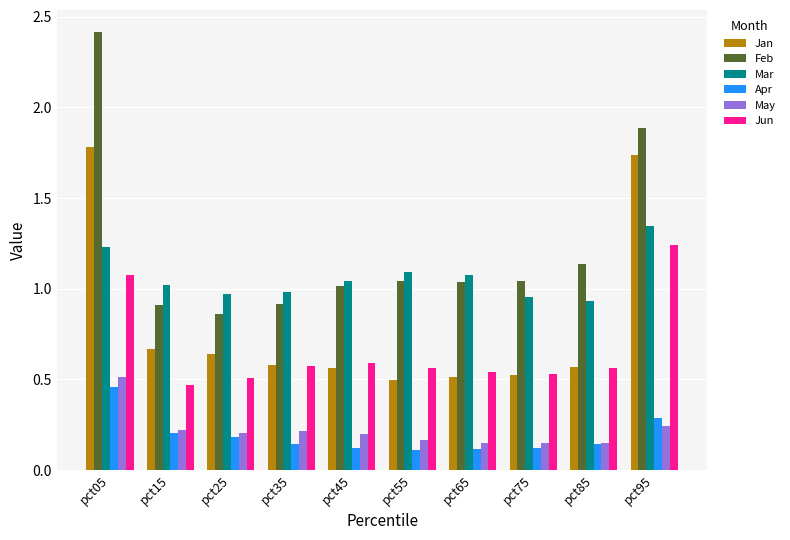

List the series in order of their peak value, lowest first.

Apr, May, Jun, Mar, Jan, Feb